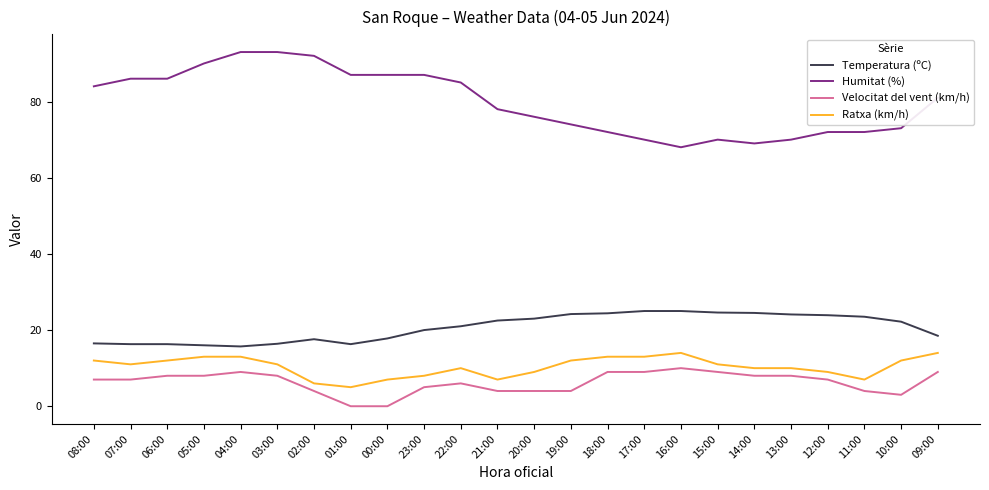

What is the difference between the Ratxa (km/h) values at 09:00 and 19:00?

2.0